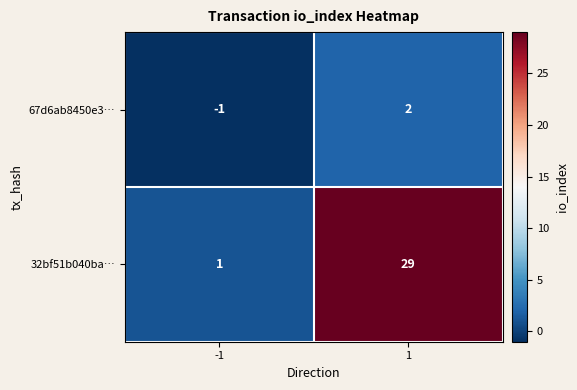

What is the greatest value displayed?

29